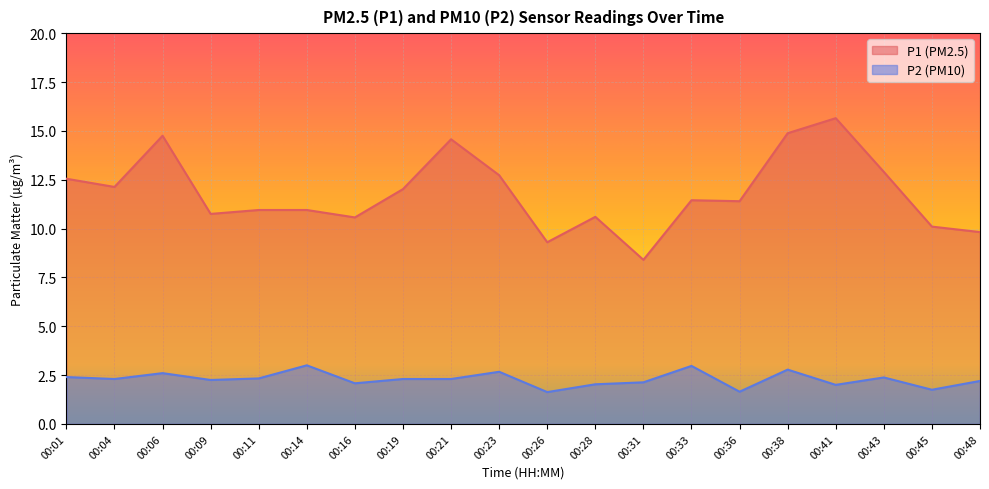

Reading right to left, what are all the values shown in this chart?

P1: 9.8	10.1	12.9	15.7	14.9	11.4	11.4	8.4	10.6	9.3	12.7	14.6	12.0	10.6	10.9	10.9	10.8	14.8	12.1	12.6
P2: 2.2	1.8	2.4	2.0	2.8	1.6	3.0	2.1	2.0	1.6	2.7	2.3	2.3	2.1	3.0	2.3	2.2	2.6	2.3	2.4